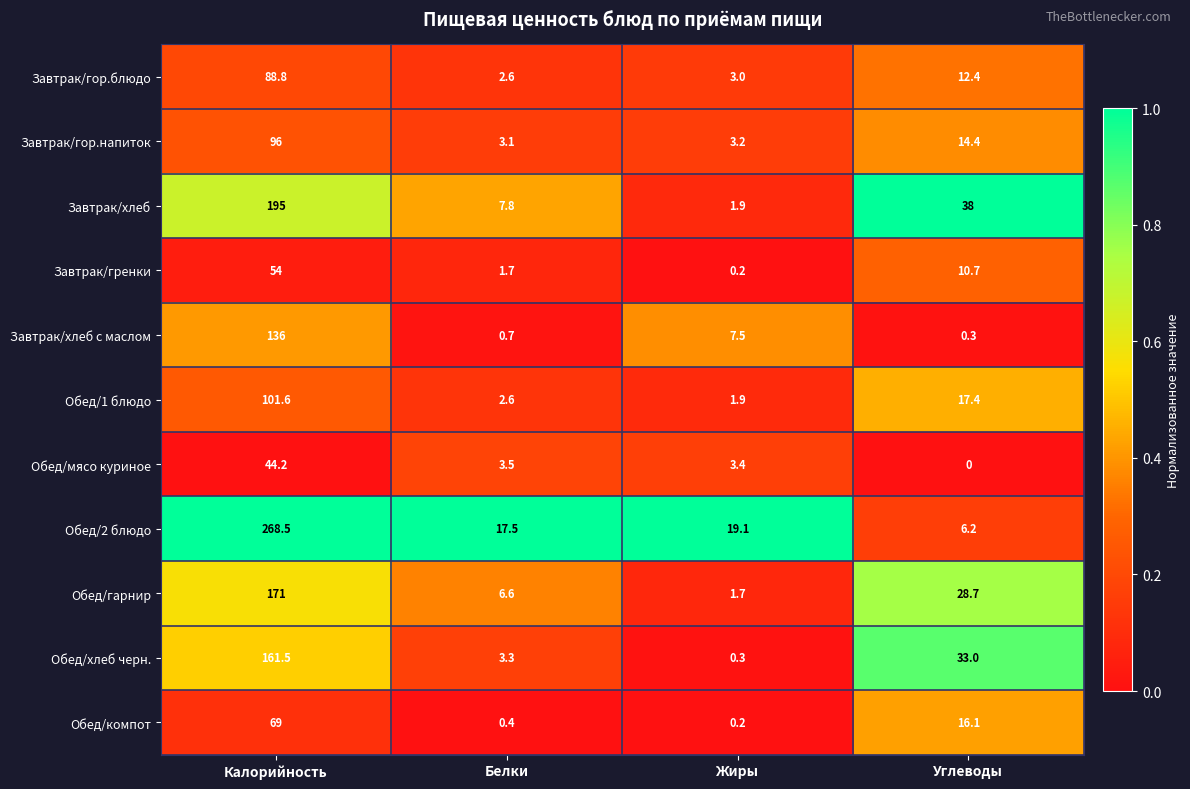

True or false: Обед/компот has a value of 100.1 at Калорийность.

False